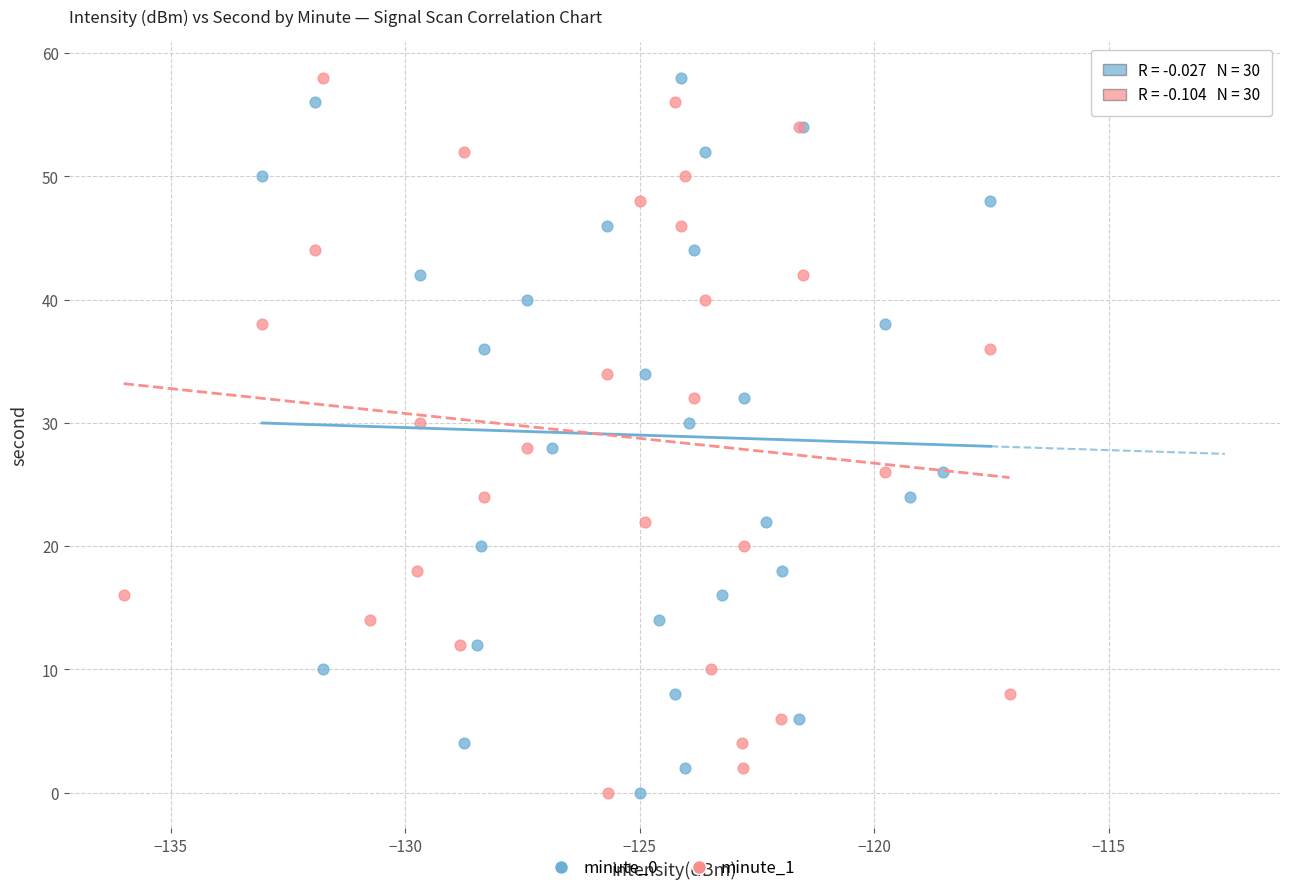

What are all the series names shown in the legend?

minute_0, minute_1